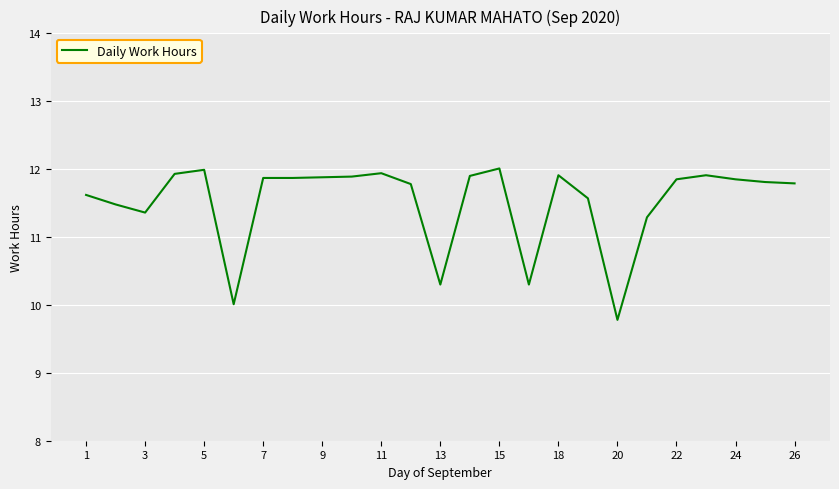

What is the difference between the maximum and minimum values?

2.2